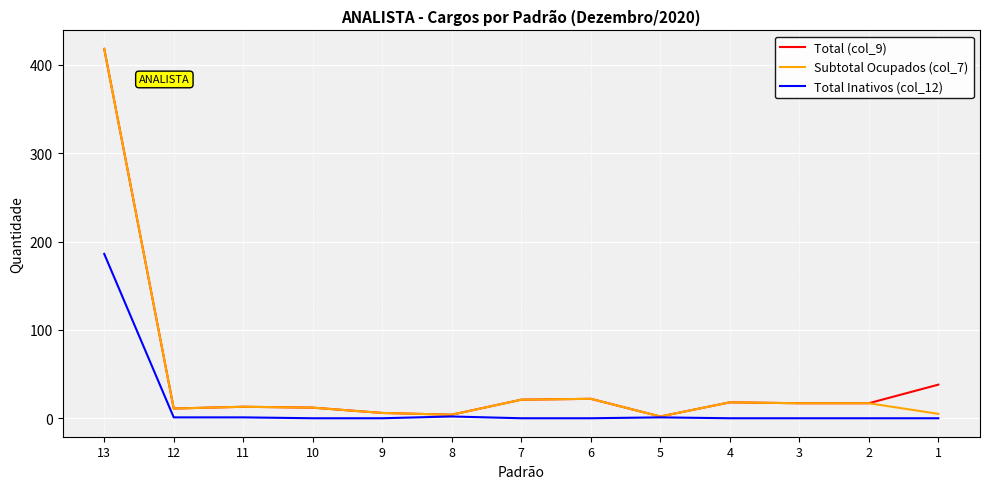

Between 9 and 1, which series saw the biggest shift?

Total (col_9)